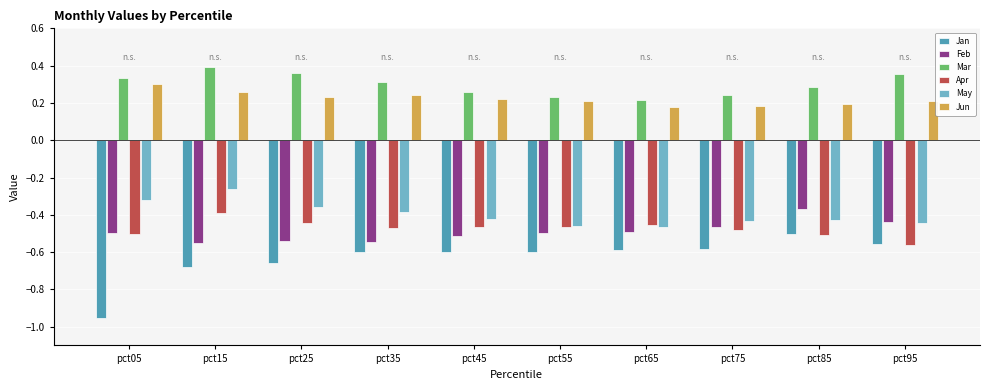

Between pct15 and pct95, which series saw the biggest shift?

May